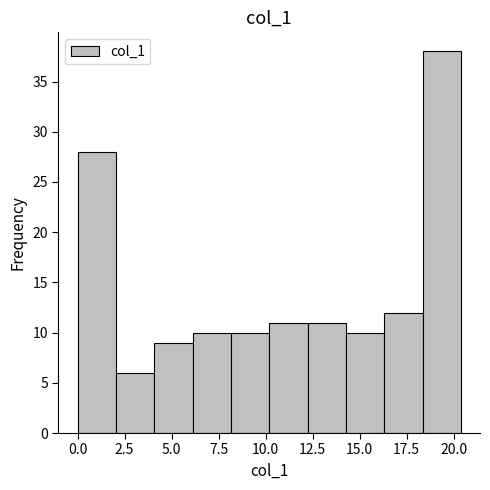

Reading left to right, transcribe this chart: for each bar, give the range it covers on the x-axis and its height. Neither the bar edges nor the heights are printed on the chart, so give them approximately, as read against the axes.

0.0 to 2.0: 28
2.0 to 4.0: 6
4.0 to 6.0: 9
6.0 to 8.0: 10
8.0 to 10.0: 10
10.0 to 12.0: 11
12.0 to 14.5: 11
14.5 to 16.5: 10
16.5 to 18.5: 12
18.5 to 20.5: 38